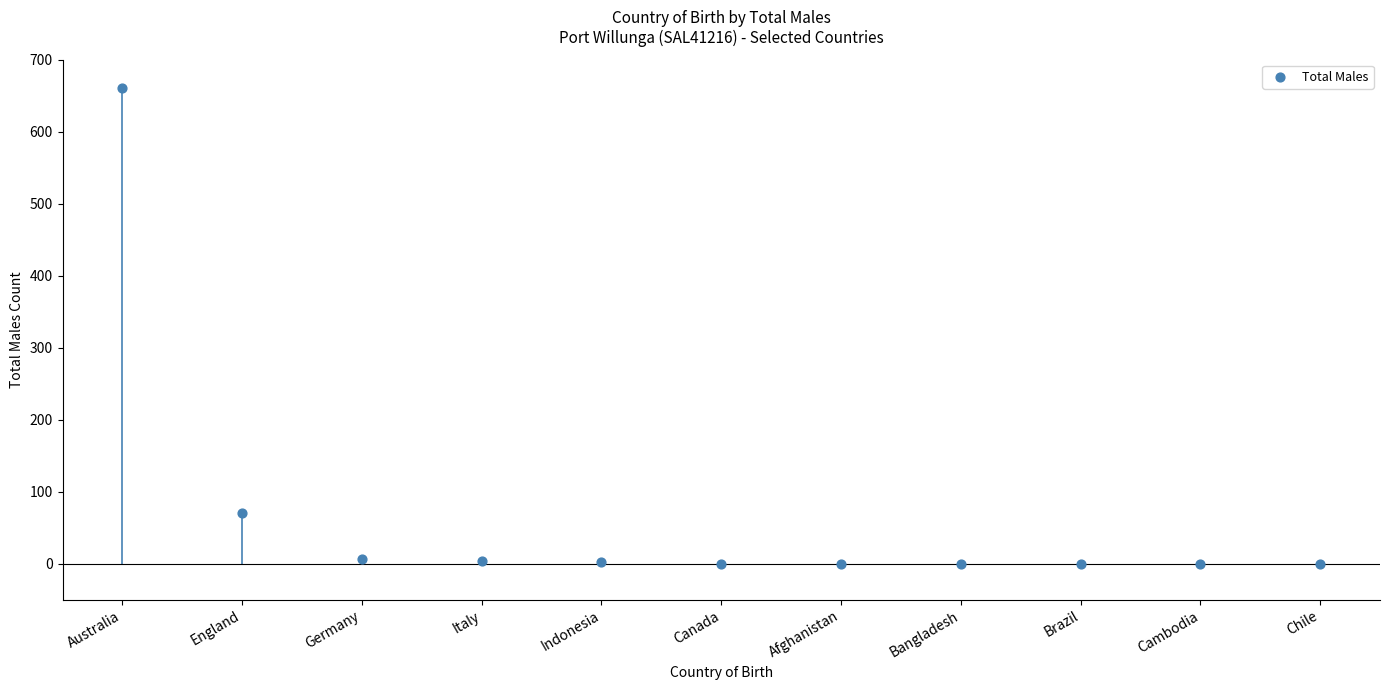

What is the range of Y values (max minus min)?

660